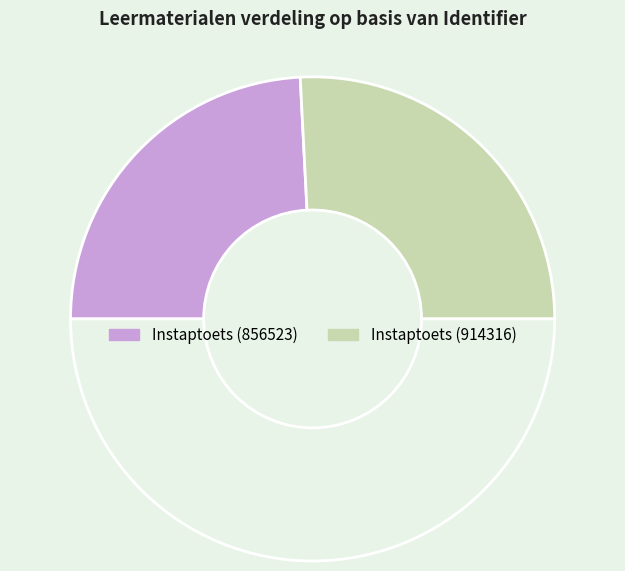

What is the smallest slice in the pie chart?

Instaptoets (856523)